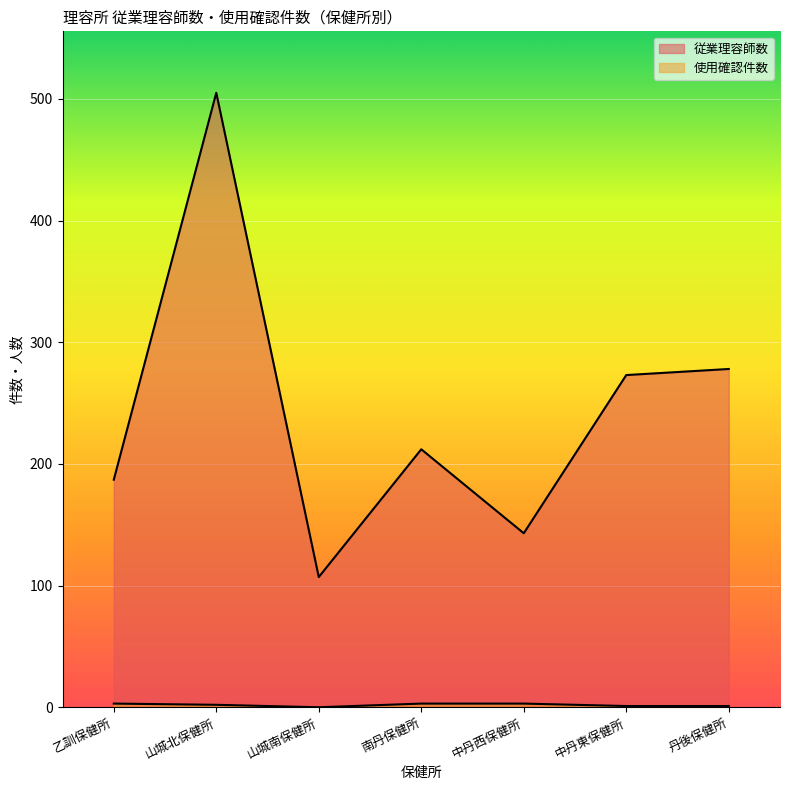

The 使用確認件数 series shows 1 at 中丹東保健所. True or false?

False